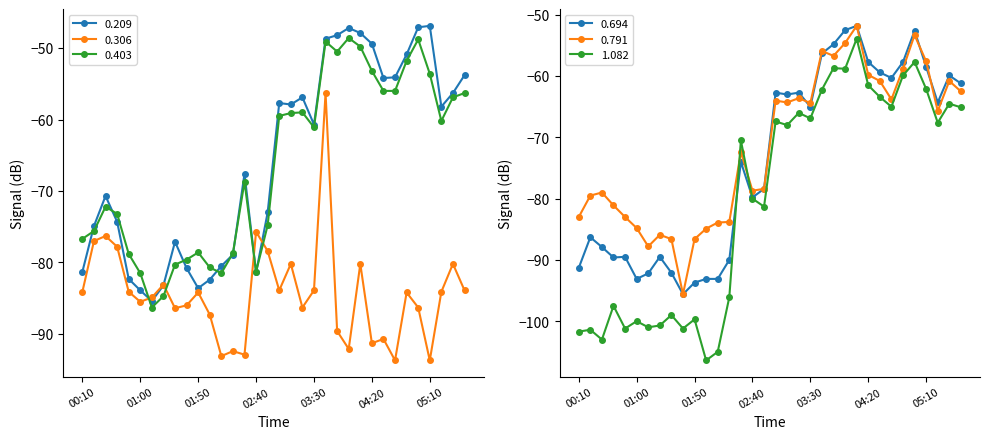

Is it true that 0.403 equals -44.4 at 00:40?

False